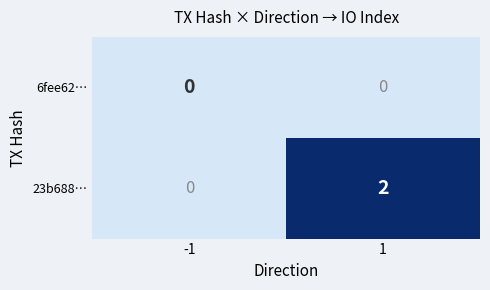

Rank the series by their maximum value, from highest to lowest.

23b688…, 6fee62…